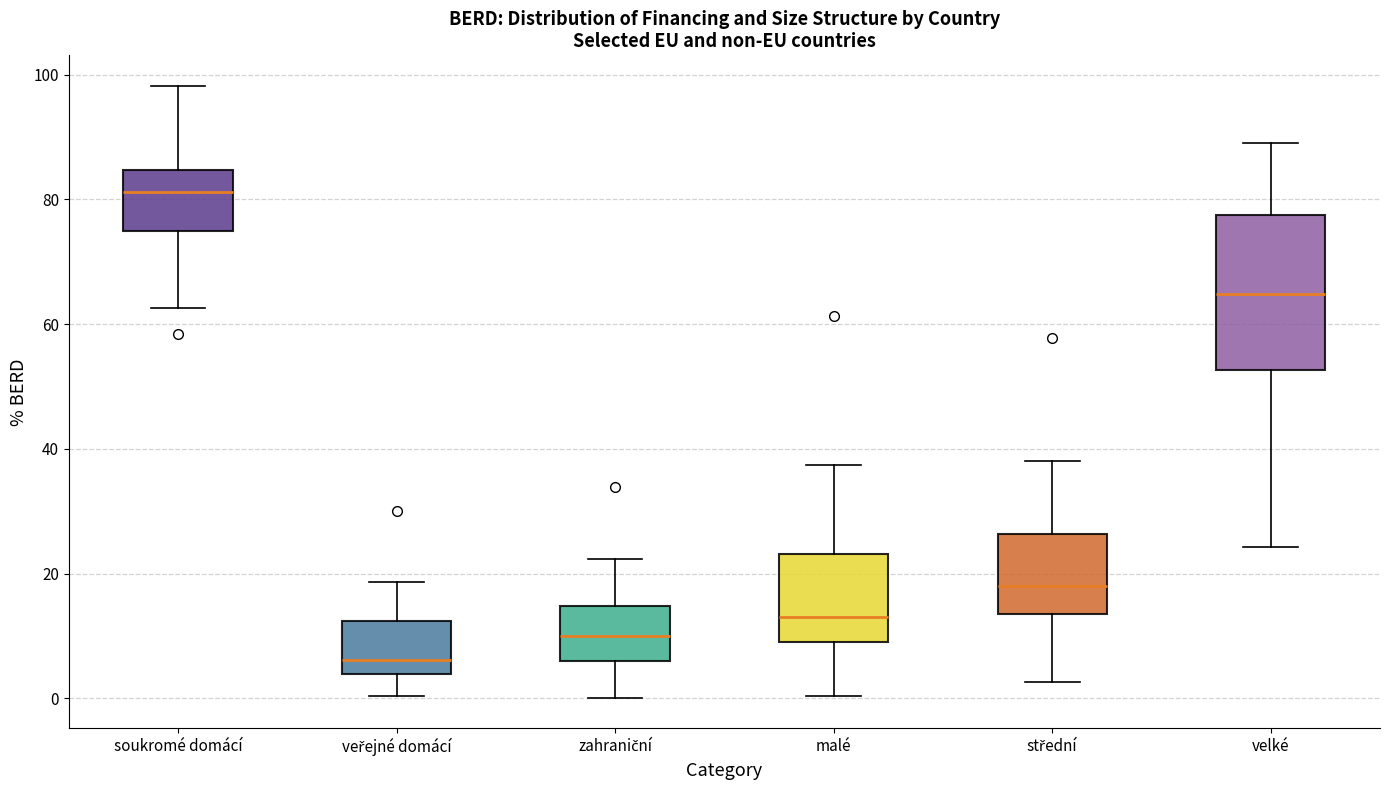

Reading left to right, read every box against the y-axis: the position of its median line, the range the box covers, and the ends of its whiskers. The values are not printed on the chart, so give them approximately, as read against the axis.

soukromé domácí: median 82, box 74 to 84, whiskers 62 to 98
veřejné domácí: median 6, box 4 to 12, whiskers 0 to 18
zahraniční: median 10, box 6 to 14, whiskers 0 to 22
malé: median 14, box 8 to 24, whiskers 0 to 38
střední: median 18, box 14 to 26, whiskers 2 to 38
velké: median 64, box 52 to 78, whiskers 24 to 88